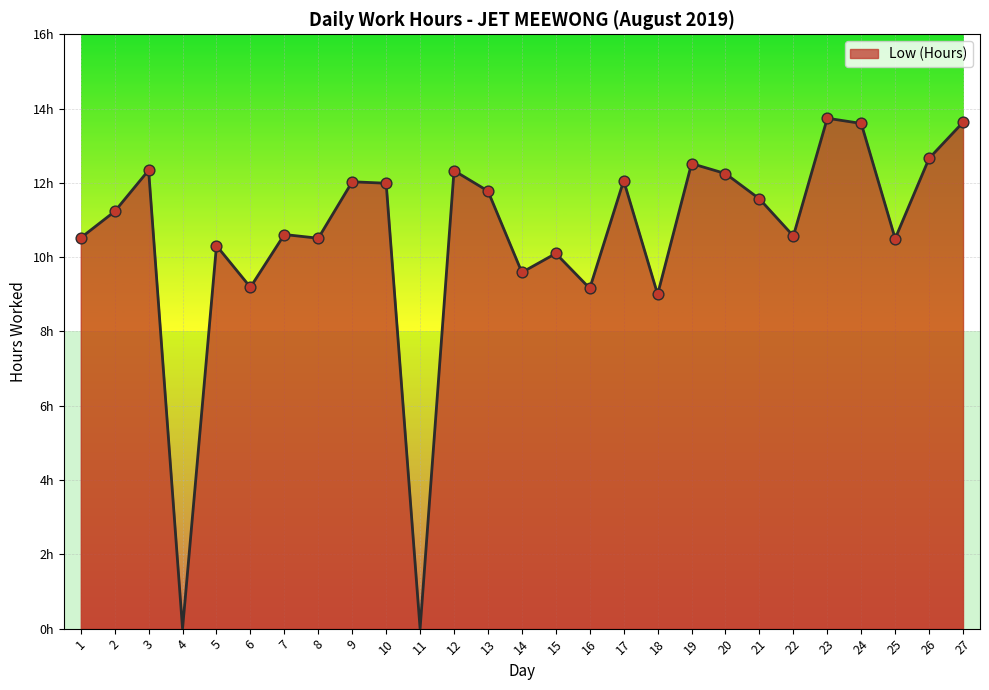

What is the change in value from 15 to 18?

-1.1